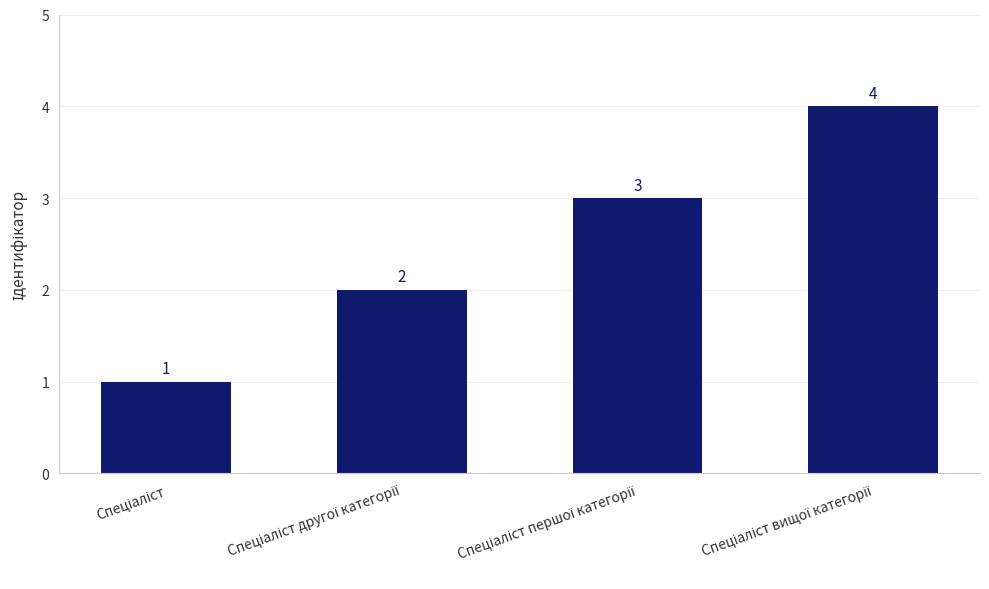

What is the maximum value shown in the chart?

4